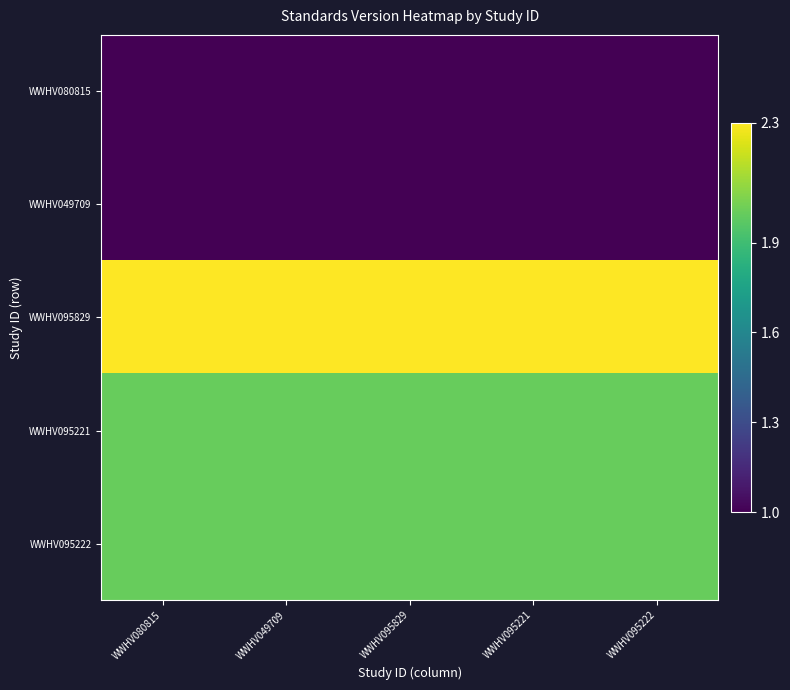

Which category has the lowest value across all series?

WWHV080815